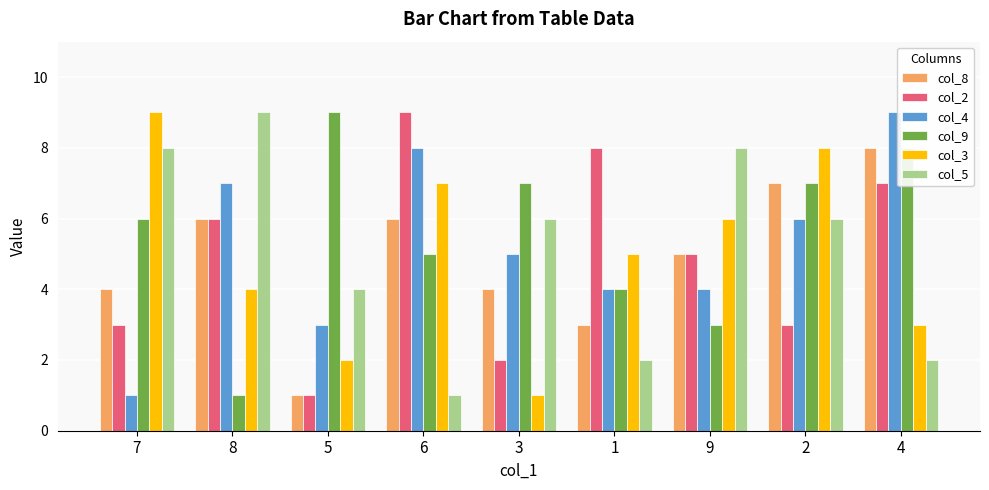

Between 7 and 1, which series saw the biggest shift?

col_5